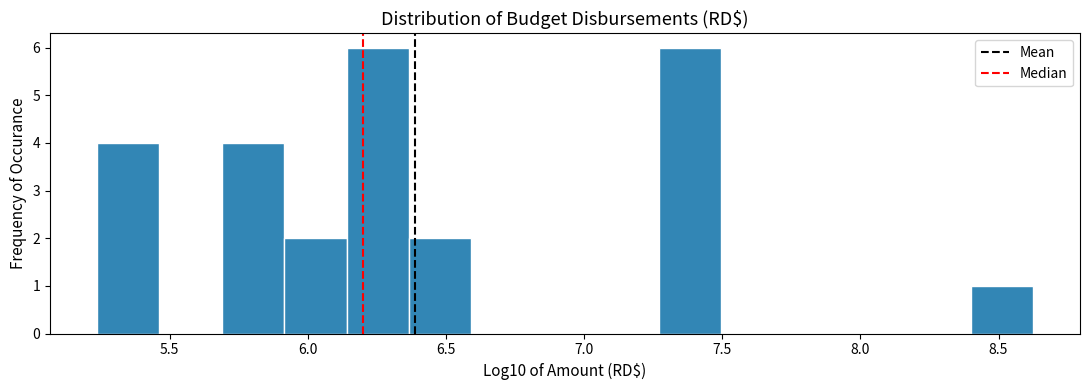

Reading left to right, list every bar in this chart as the range it spans on the x-axis followed by its height. Neither the bar edges nor the heights are printed on the chart, so give them approximately, as read against the axes.

5.25 to 5.45: 4
5.45 to 5.70: 0
5.70 to 5.90: 4
5.90 to 6.15: 2
6.15 to 6.35: 6
6.35 to 6.60: 2
6.60 to 6.80: 0
6.80 to 7.05: 0
7.05 to 7.25: 0
7.25 to 7.50: 6
7.50 to 7.70: 0
7.70 to 7.95: 0
7.95 to 8.15: 0
8.15 to 8.40: 0
8.40 to 8.65: 1